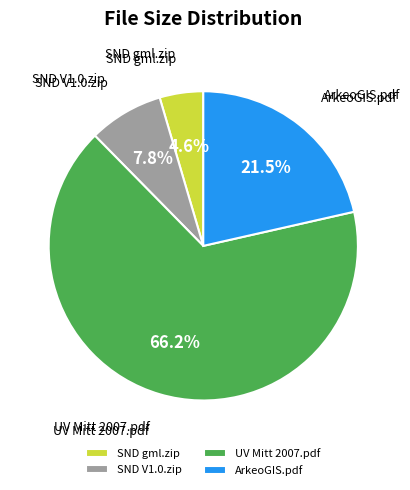

Combined, do SND gml.zip and UV Mitt 2007.pdf account for over 50%?

Yes